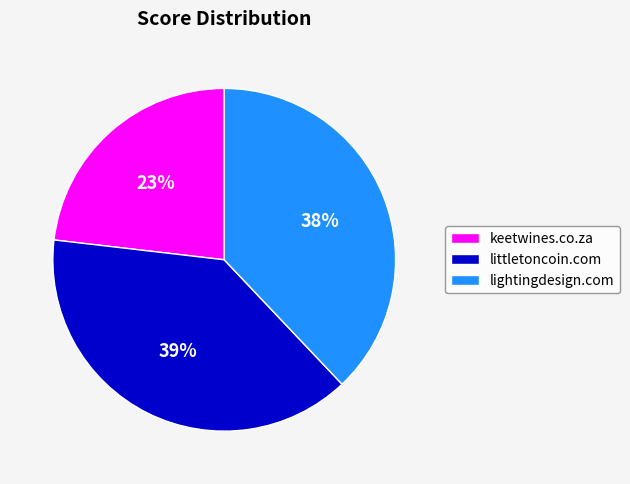

The littletoncoin.com slice represents 26% of the pie. True or false?

False